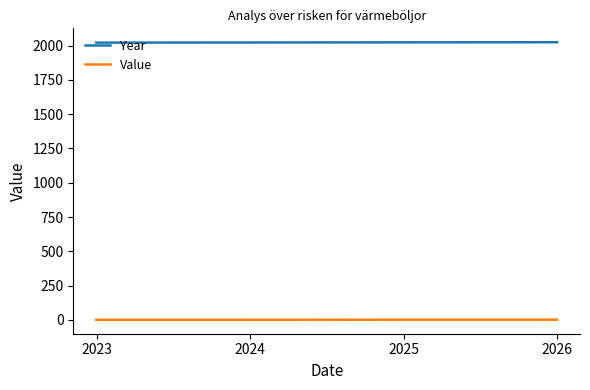

What is the maximum value shown in the chart?

2025